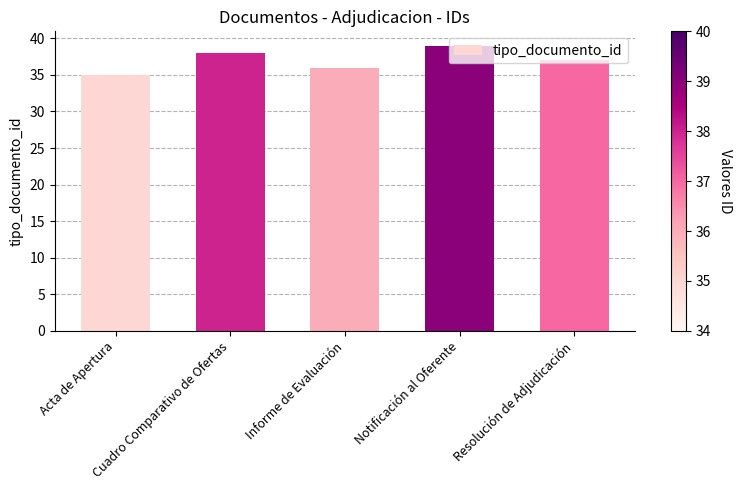

How many data points are less than 37?

2